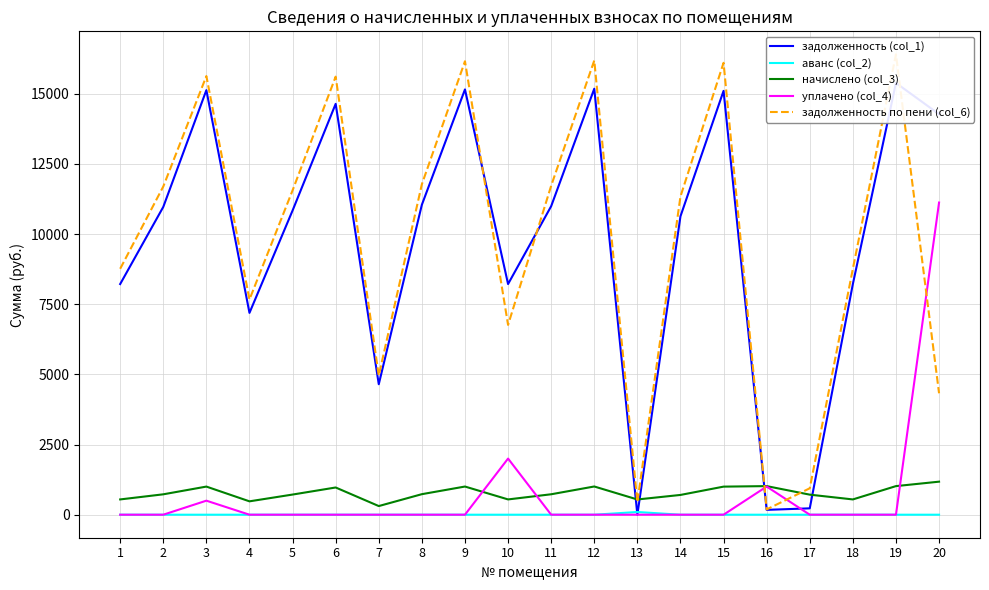

After their last crossing, which series has the higher values: аванс (col_2) or задолженность (col_1)?

задолженность (col_1)